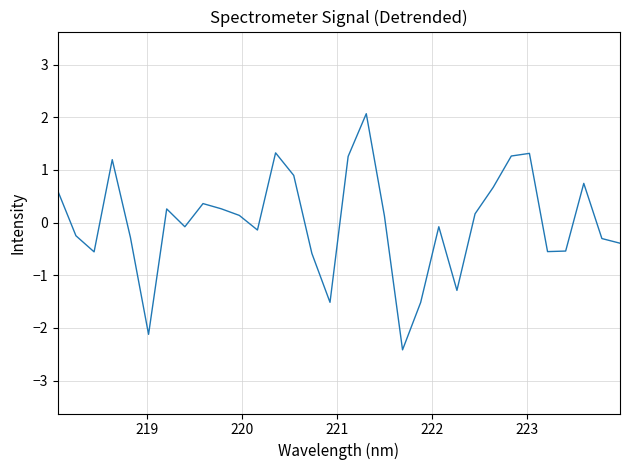

Is this an area chart (filled region under the line)?

No